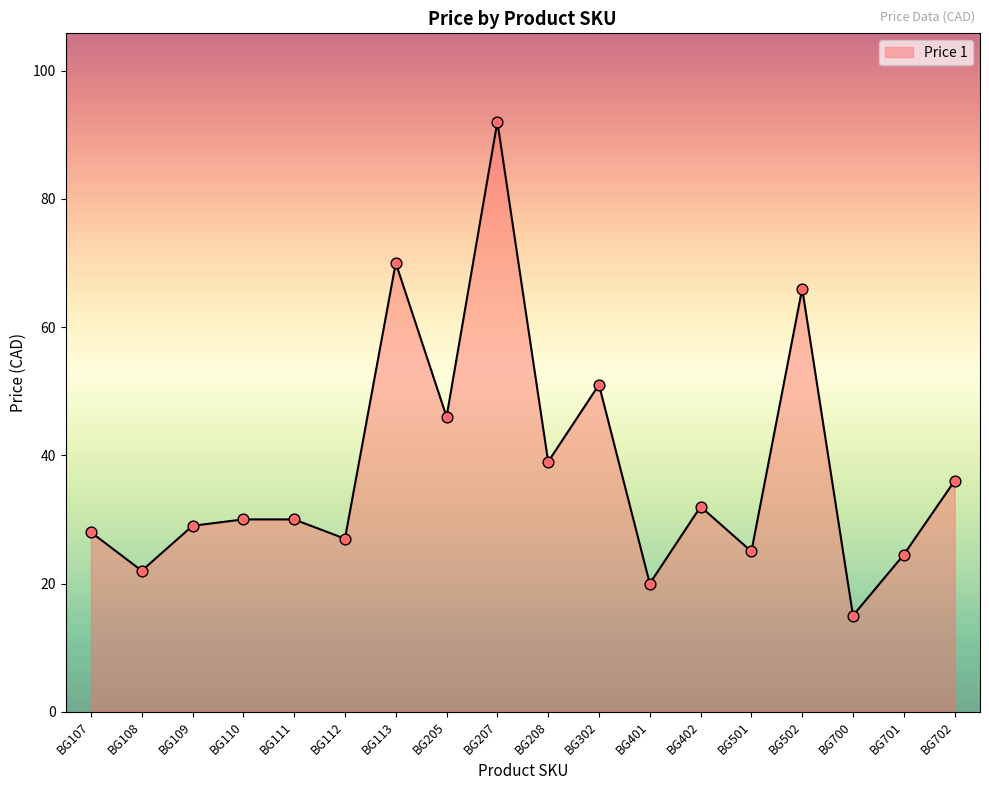

Approximately how many times larger is the value at BG112 compared to BG109?

0.9